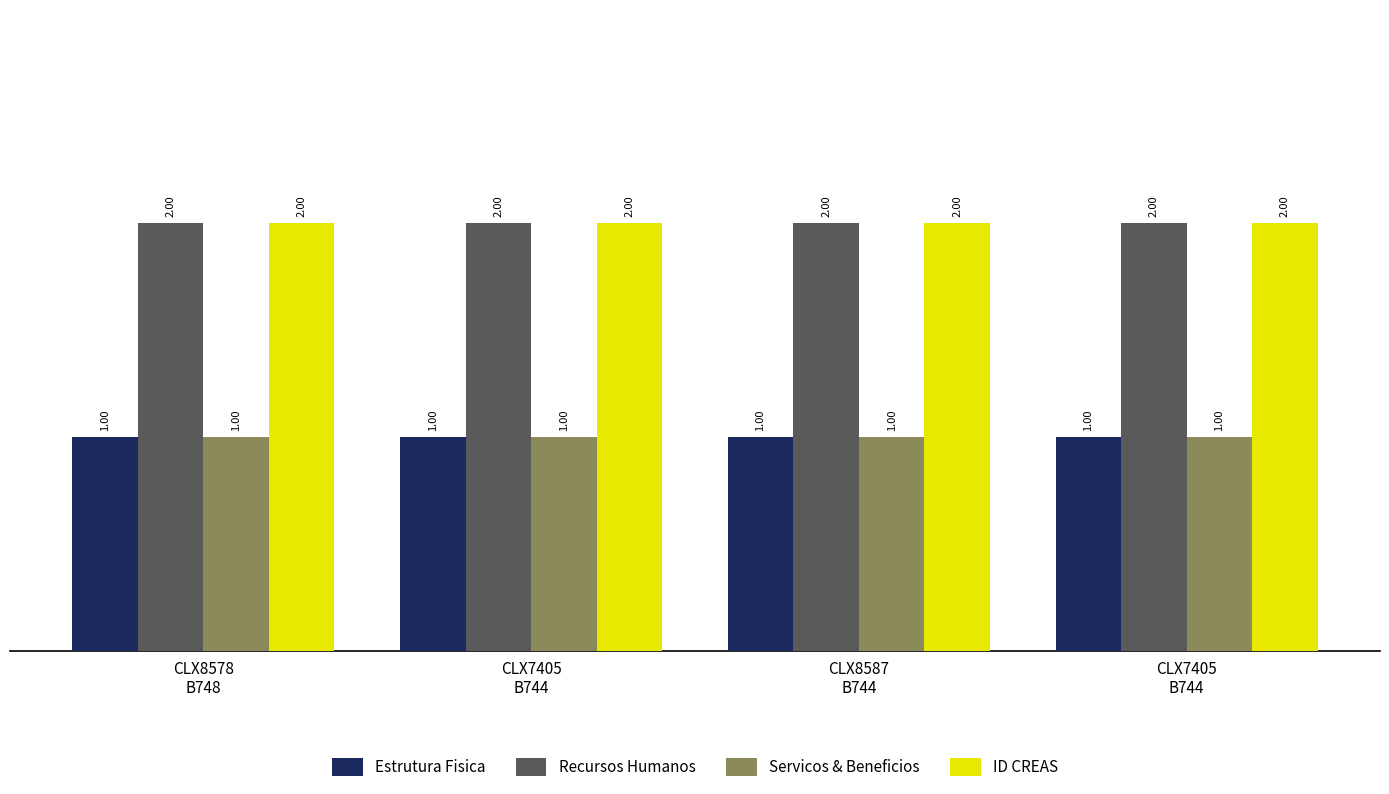

What is the average value of the ID CREAS series?

2